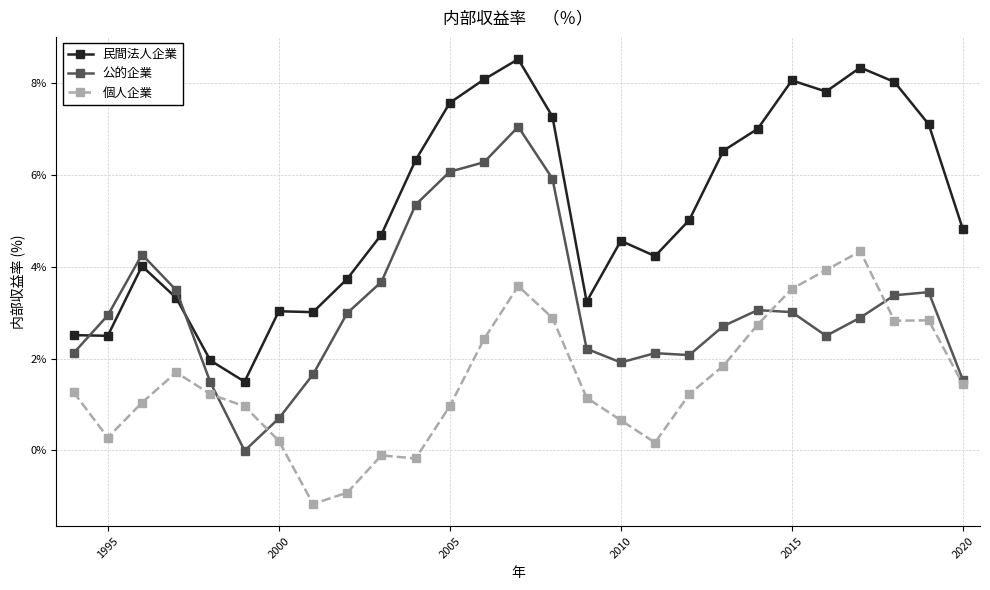

True or false: 個人企業 and 民間法人企業 cross at least once.

False